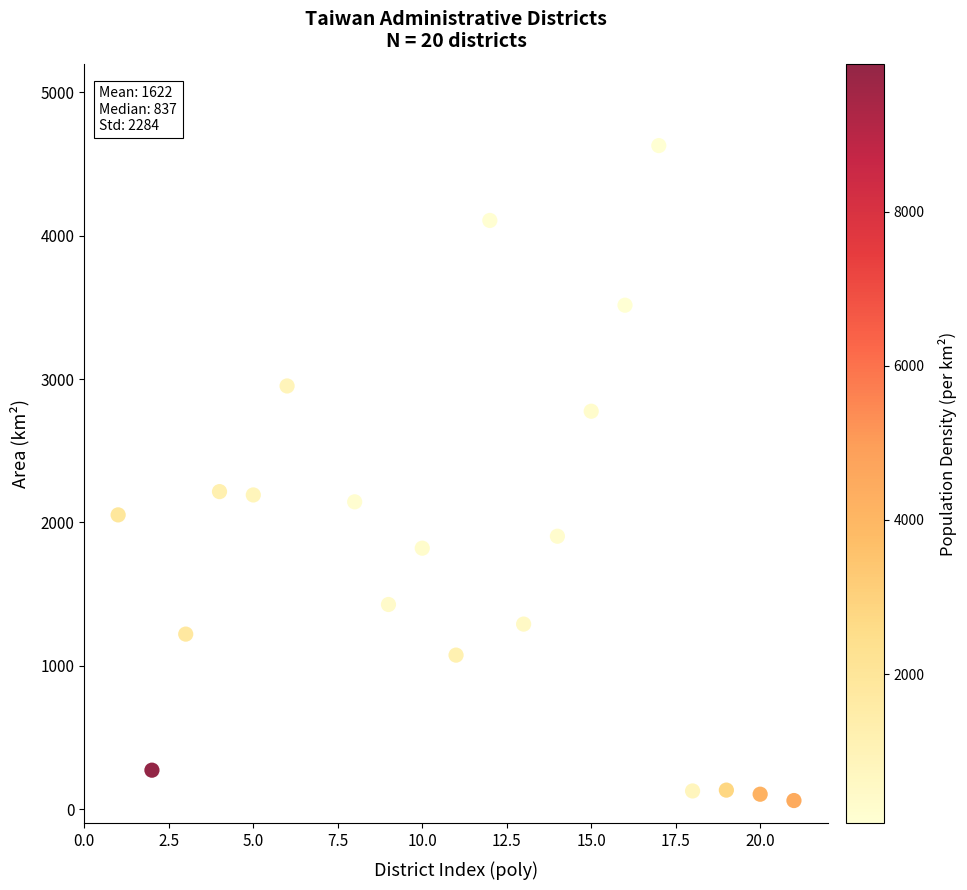

What is the range of Y values (max minus min)?

4568.5